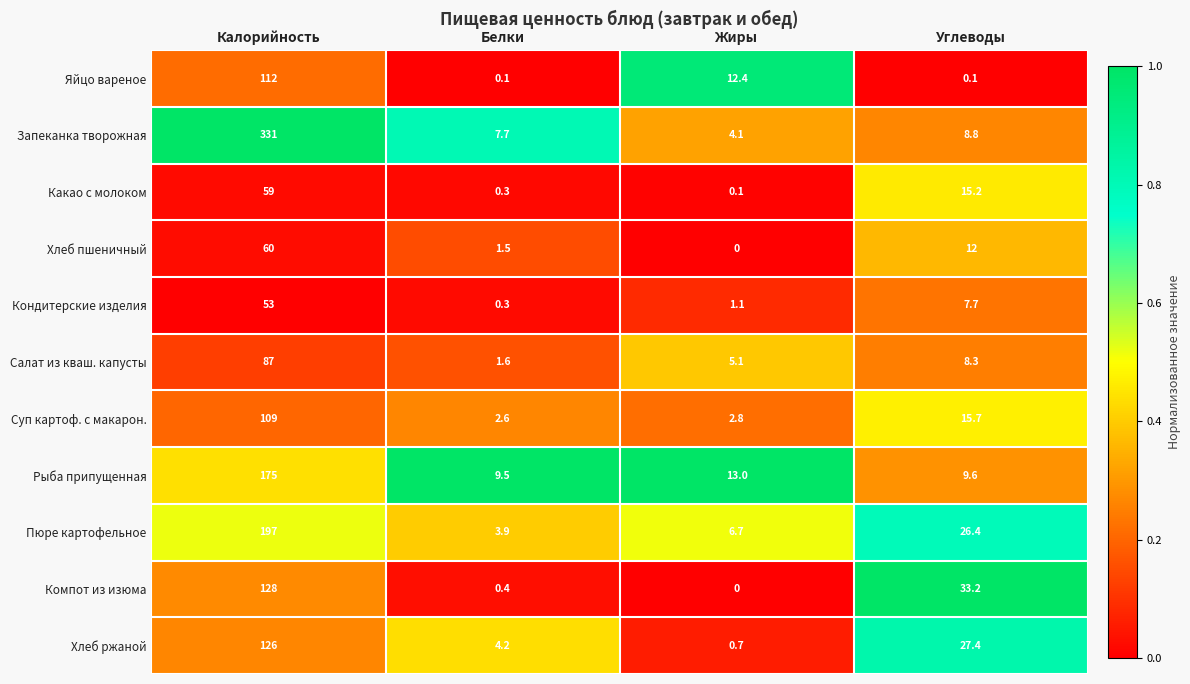

The Хлеб ржаной series shows 126.0 at Калорийность. True or false?

True